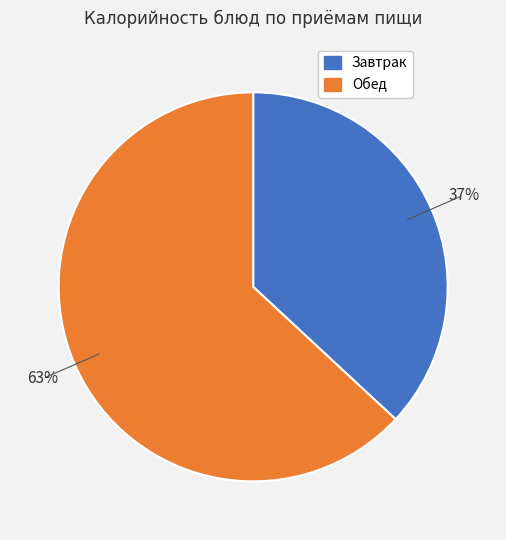

Does any single category account for the majority?

Yes